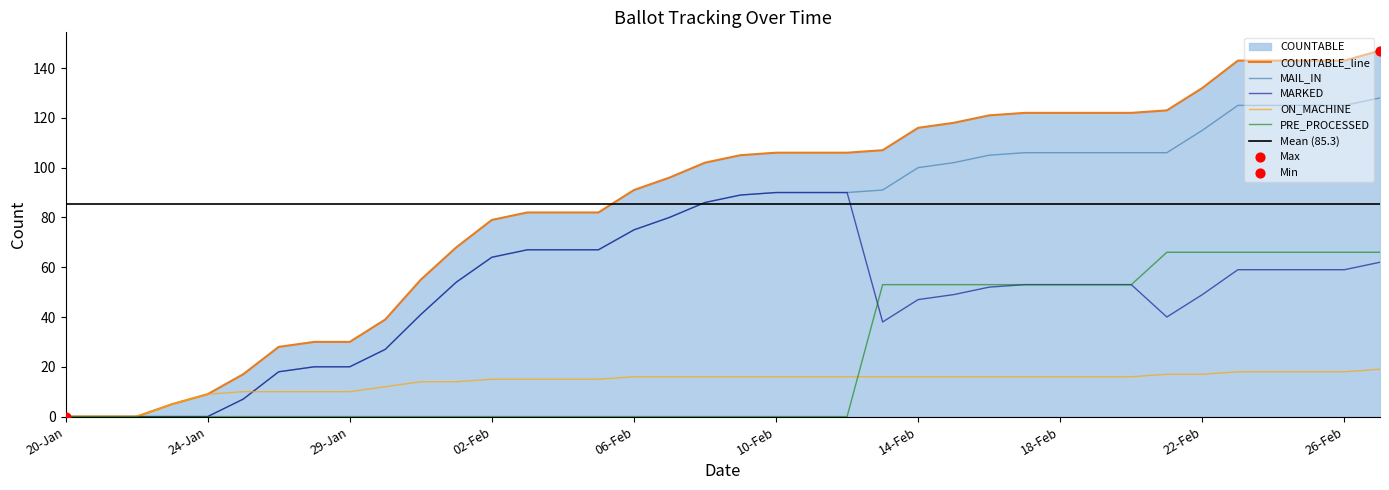

At which category is the sum across all series the highest?

27-Feb